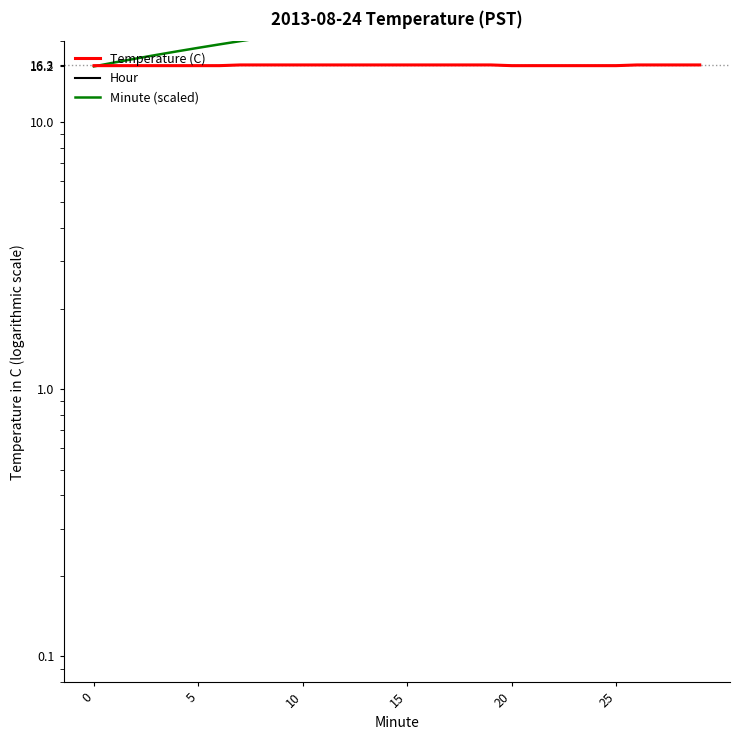

How many times do Temperature (C) and Minute (scaled) cross each other?

1